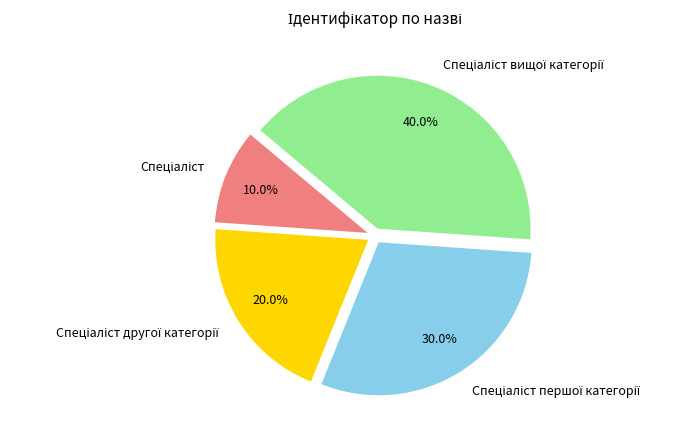

Does any single category account for the majority?

No